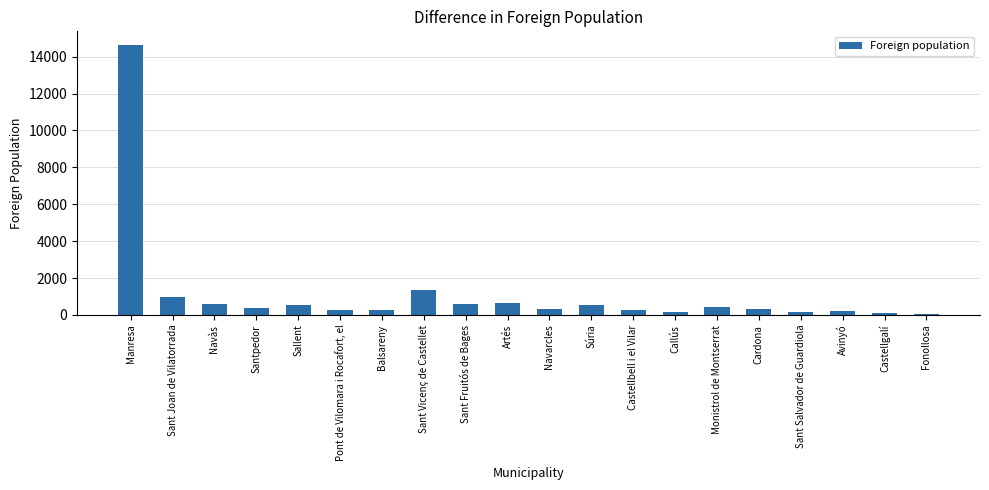

Does the chart contain stacked bars?

No